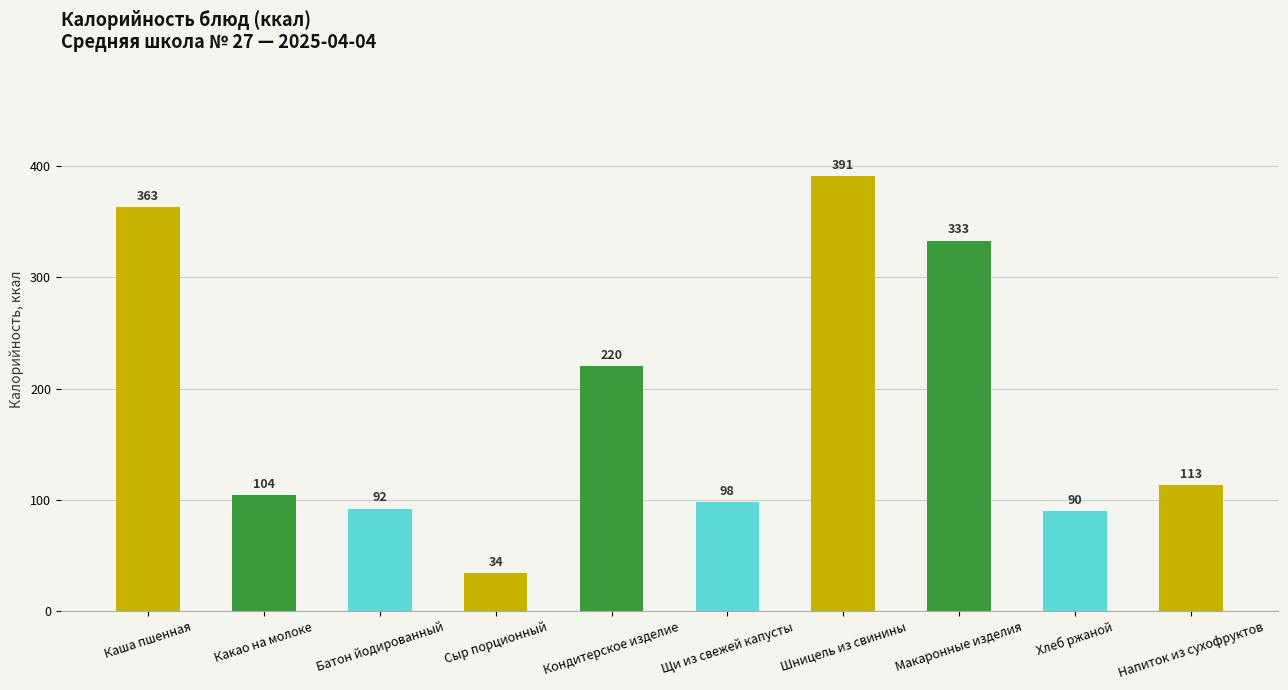

Reading left to right, list all the values displayed in this chart.

363	104	92	34	220	98	391	333	90	113